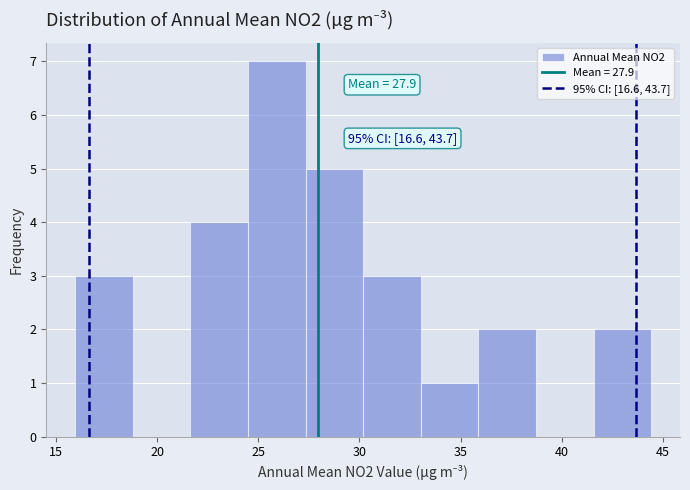

Which range on the x-axis has the tallest bar?

24.5 to 27.5